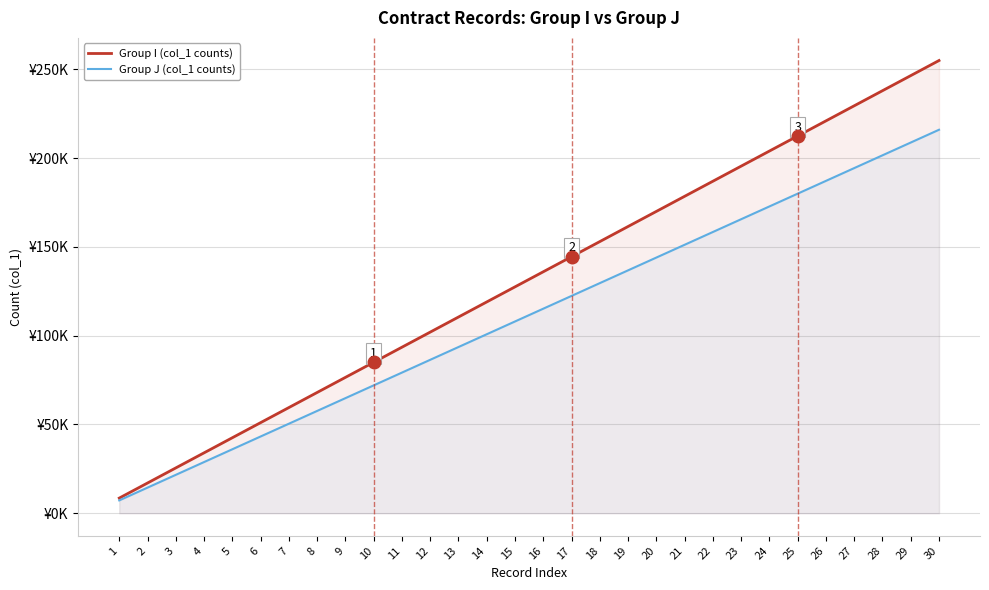

Which has a higher value, 24 or 20?

24